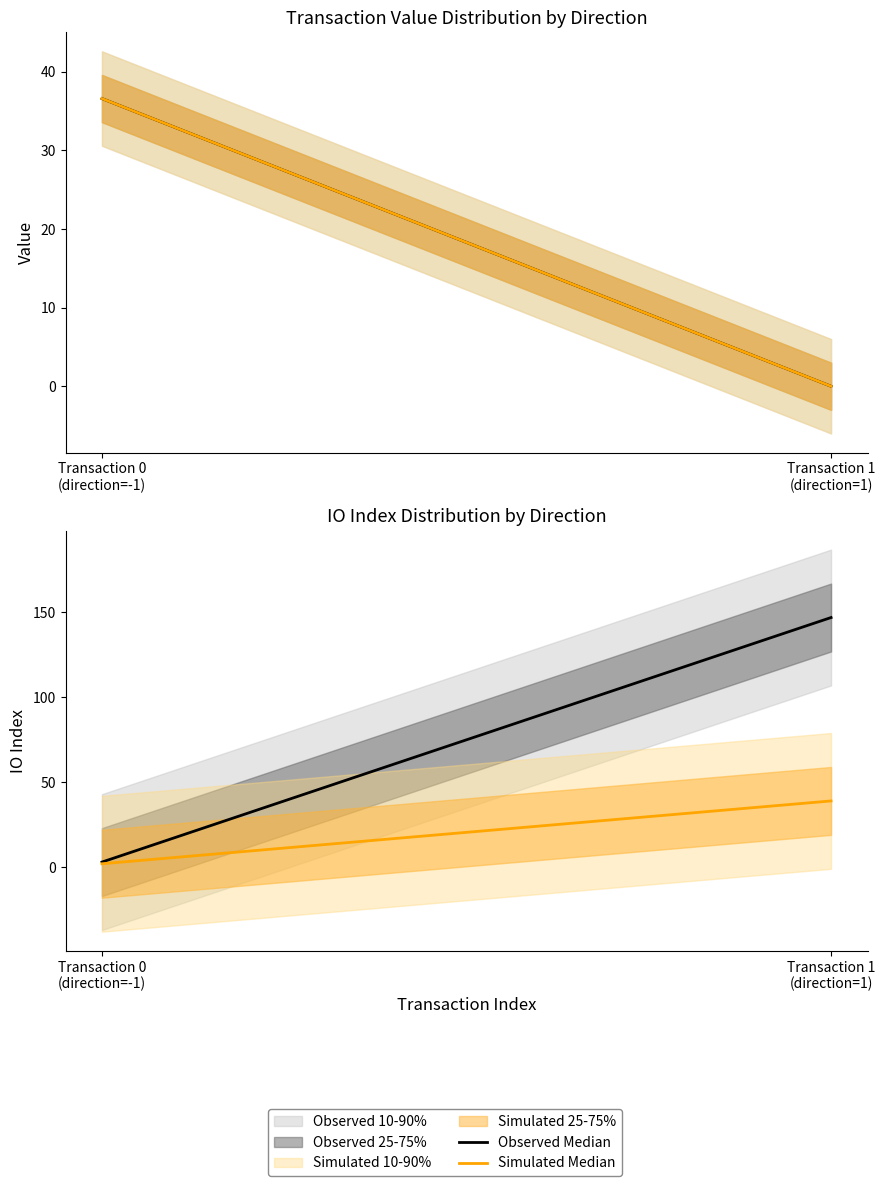

Is it true that Simulated Median equals 3 at Transaction 0
(direction=-1)?

False